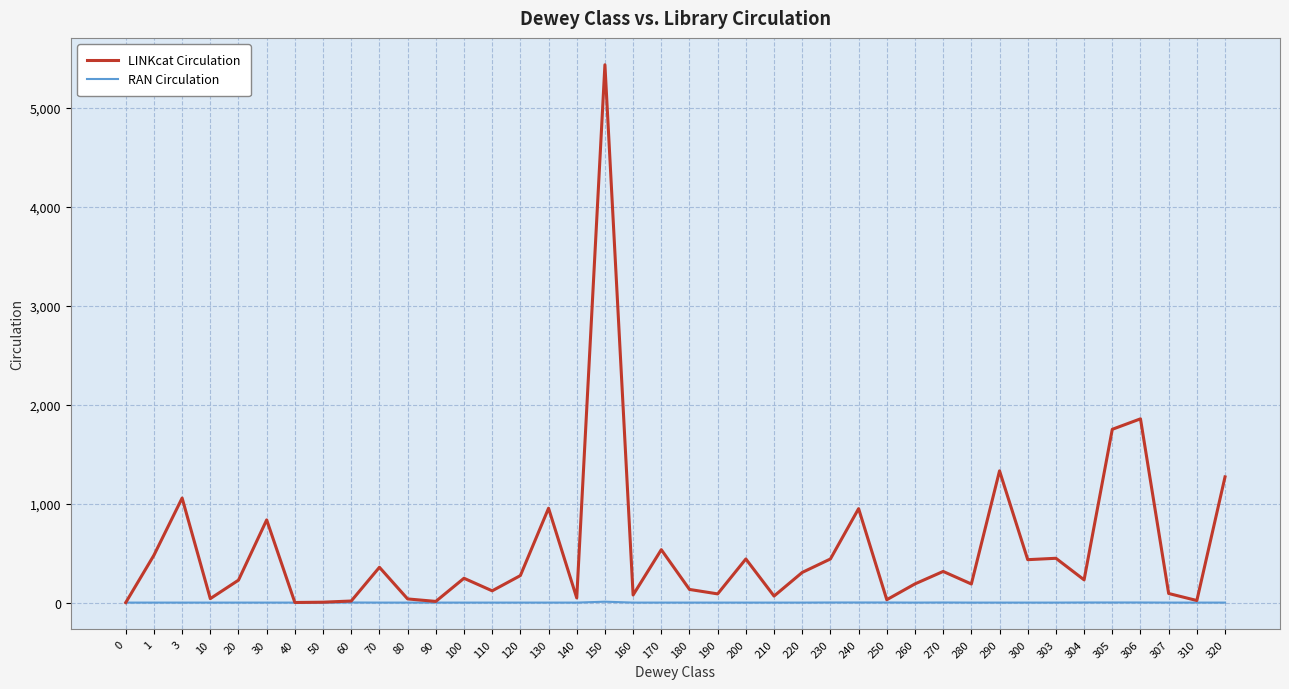

At which category is the sum across all series the highest?

150